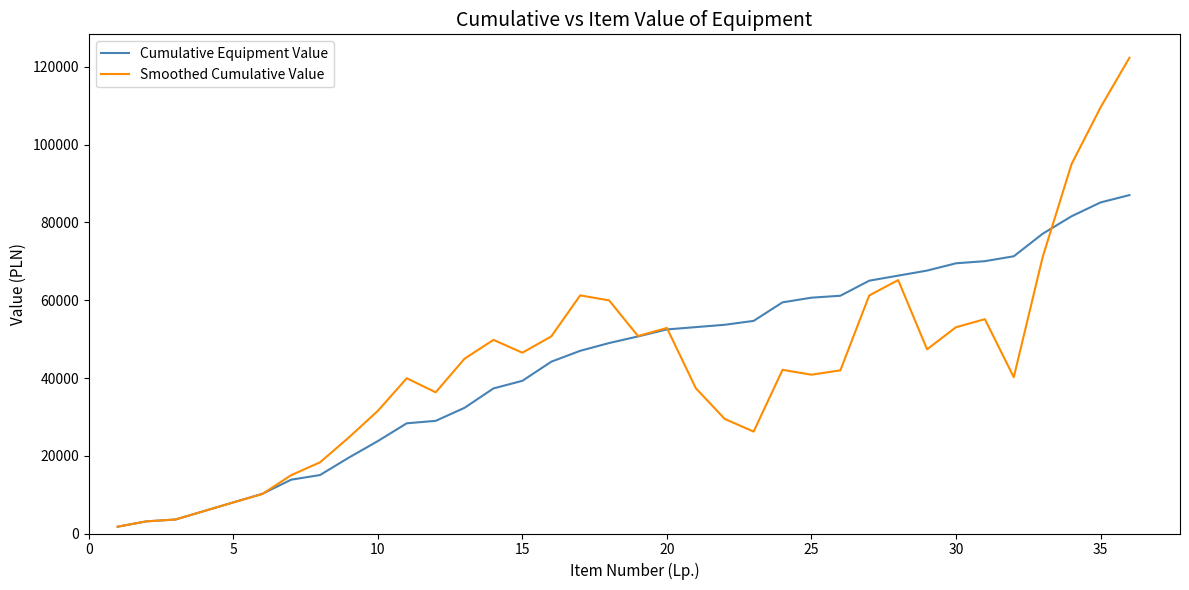

List the series in order of their peak value, lowest first.

Cumulative Equipment Value, Smoothed Cumulative Value